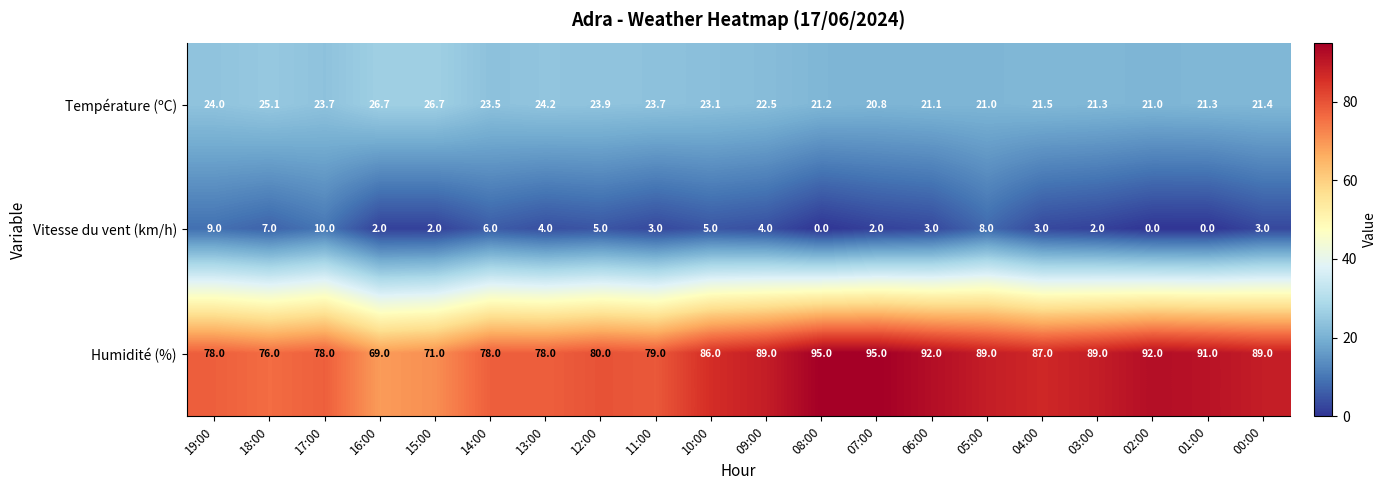

Rank the series by their maximum value, from highest to lowest.

Humidité (%), Température (ºC), Vitesse du vent (km/h)